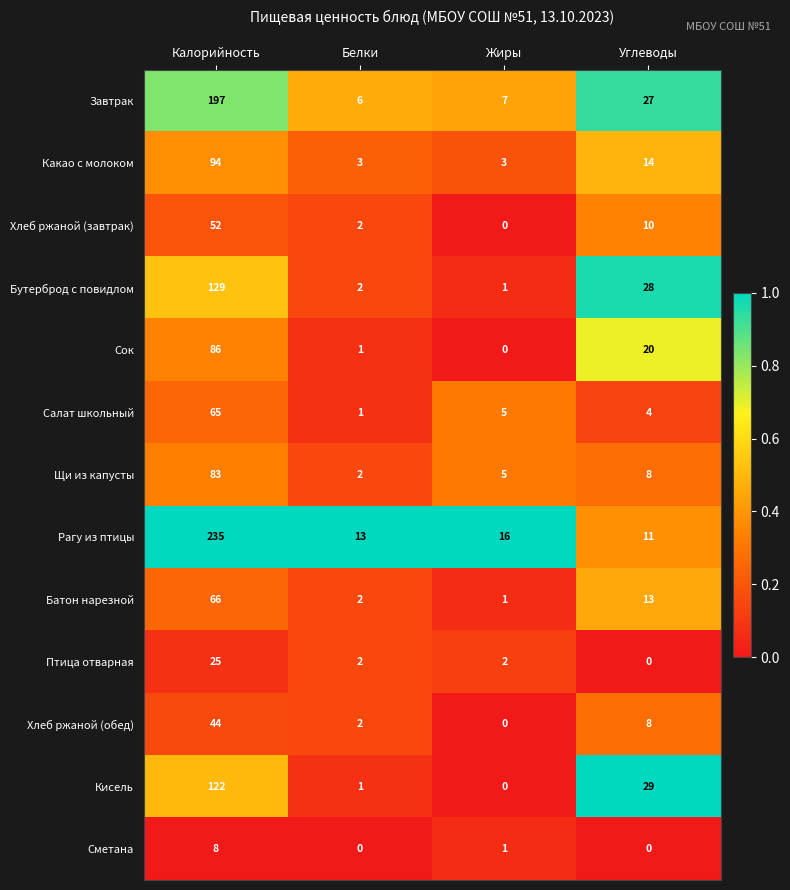

List the series in order of their peak value, highest first.

Рагу из птицы, Завтрак, Бутерброд с повидлом, Кисель, Какао с молоком, Сок, Щи из капусты, Батон нарезной, Салат школьный, Хлеб ржаной (завтрак), Хлеб ржаной (обед), Птица отварная, Сметана